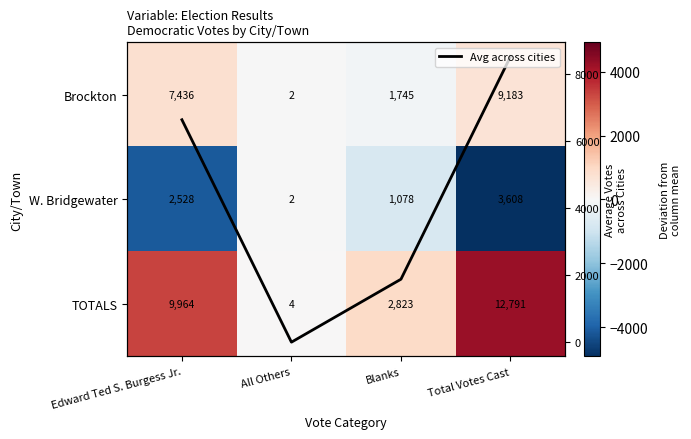

What is the total value across all series at Total Votes Cast?

8527.3